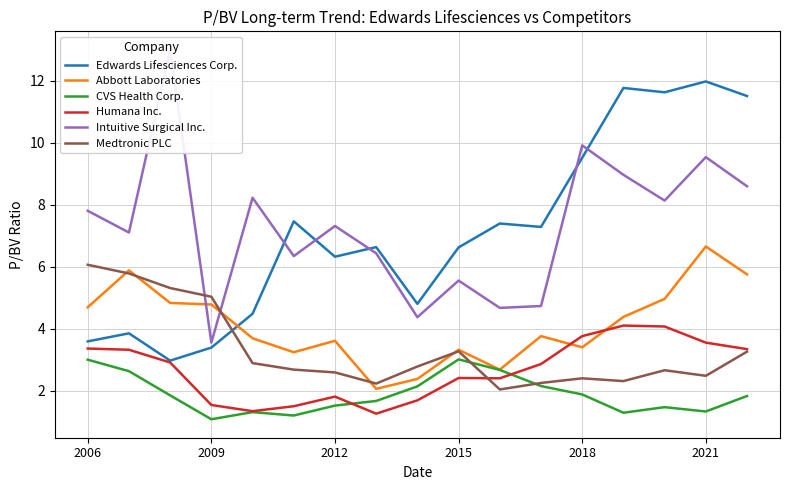

Is this an area chart (filled region under the line)?

No